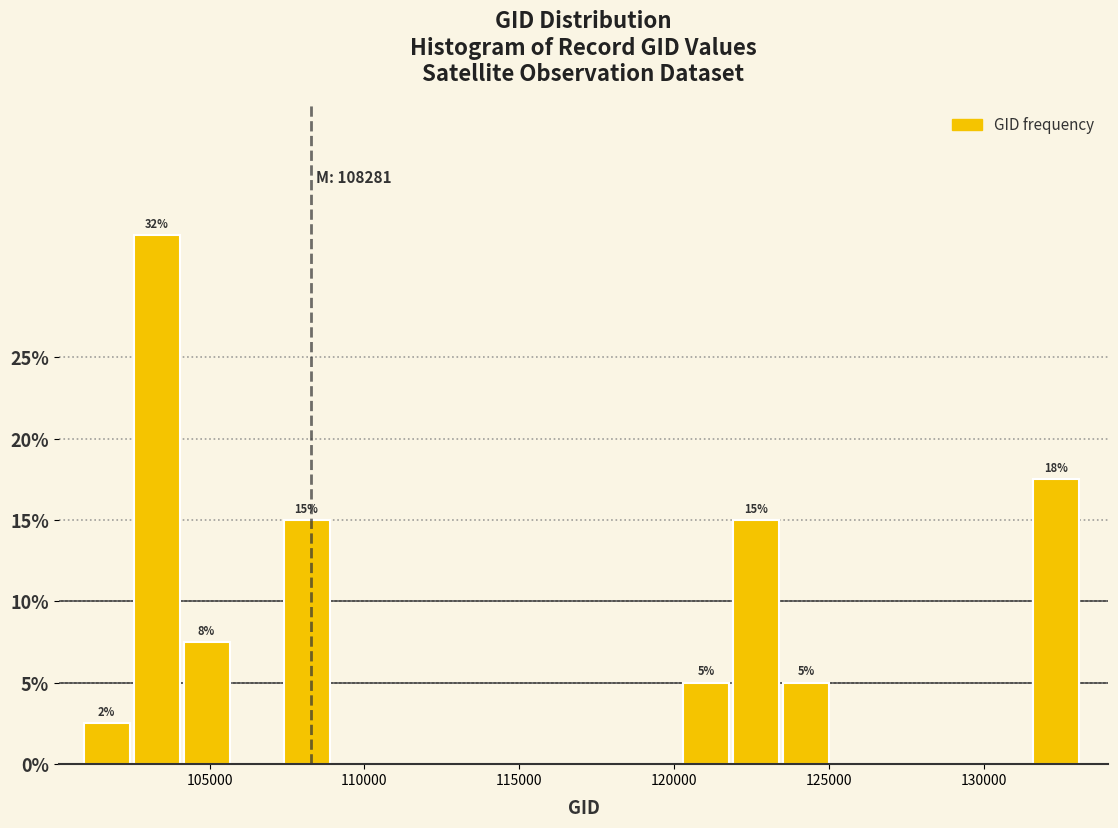

Around what value on the x-axis is the tallest bar? Give the approximate position of its centre, as read against the axis.

103500